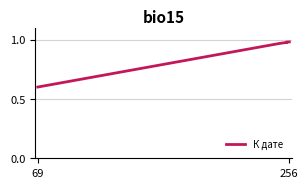

How many lines are shown in the chart?

1